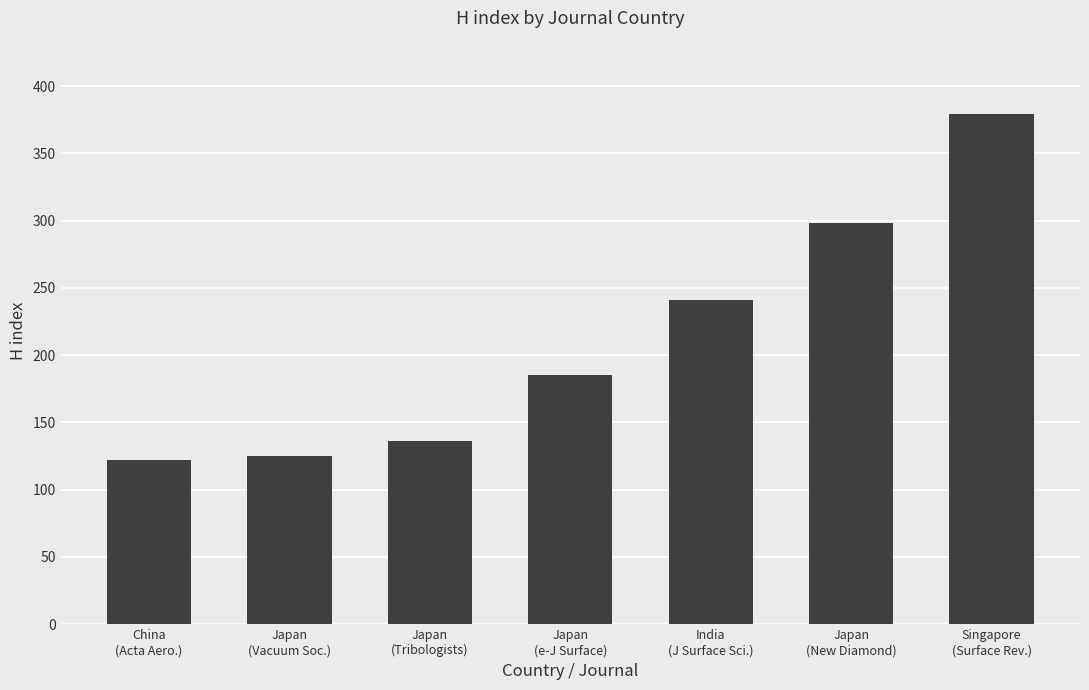

Reading left to right, what are all the values shown in this chart?

122	125	136	185	241	298	379